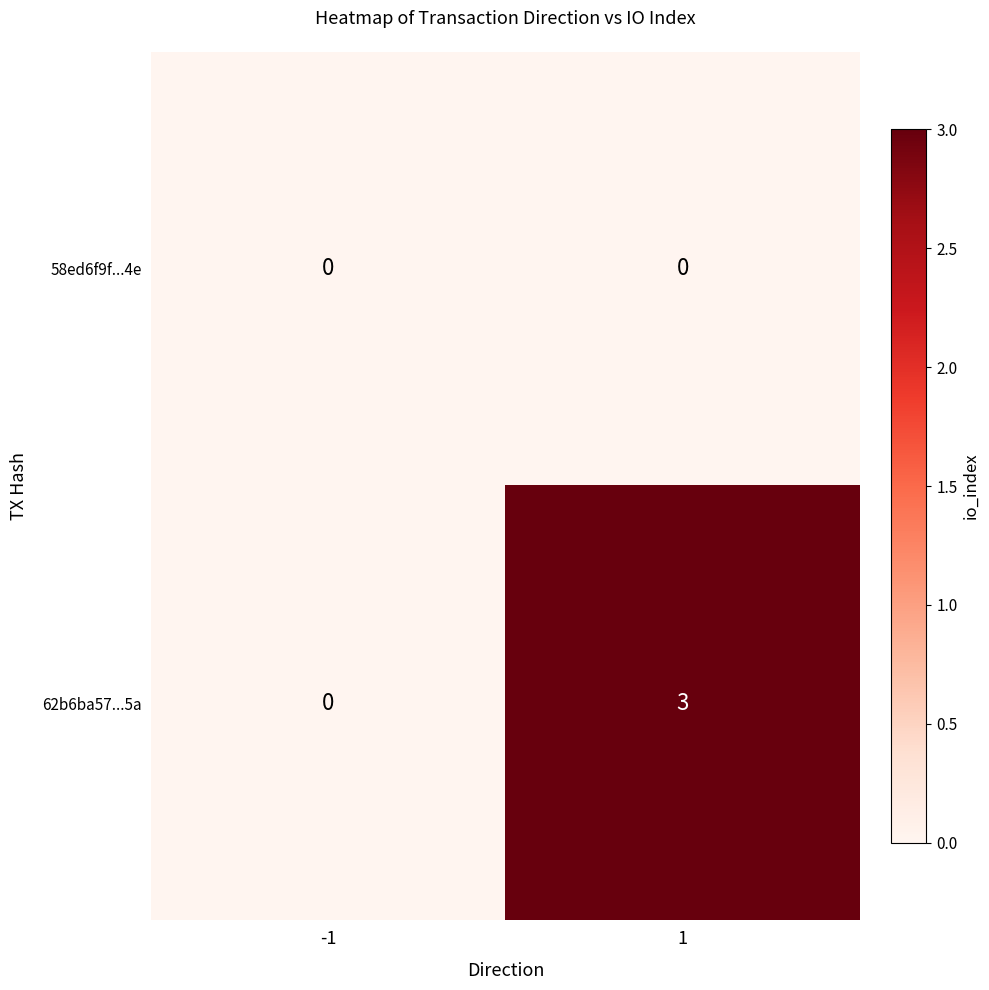

What is the difference between the maximum and minimum values in the 62b6ba57...5a series?

3